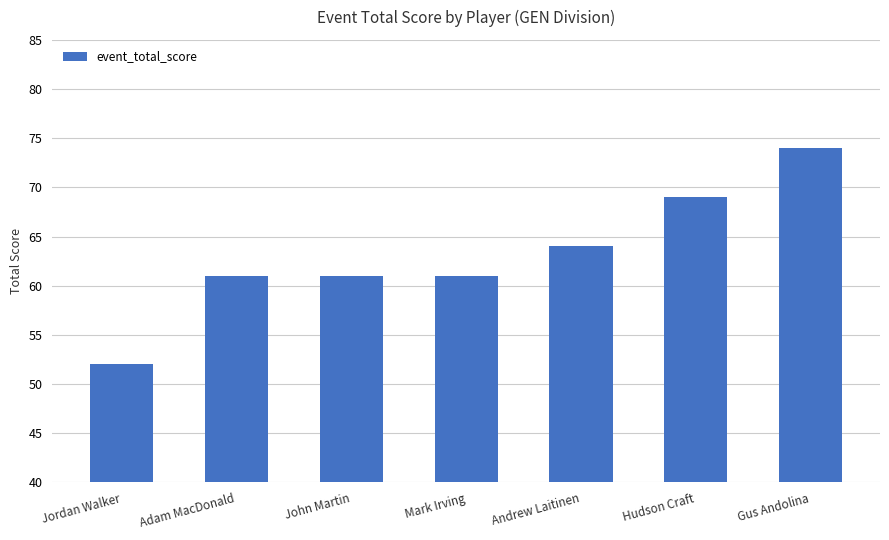

At which label is the value closest to 63?

Andrew Laitinen